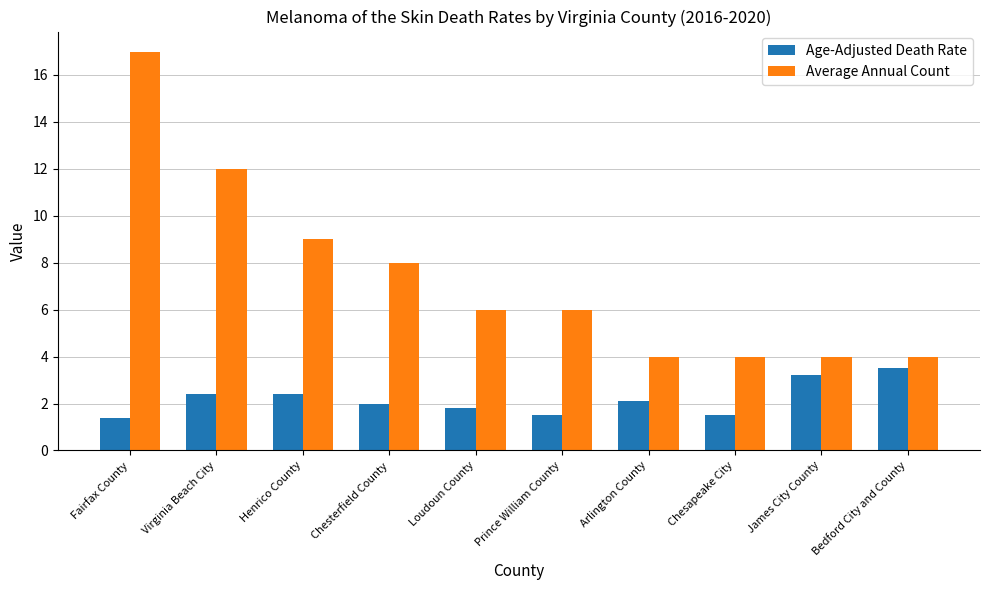

Reading left to right, what are all the values shown in this chart?

Age-Adjusted Death Rate: Fairfax County=1.4	Virginia Beach City=2.4	Henrico County=2.4	Chesterfield County=2.0	Loudoun County=1.8	Prince William County=1.5	Arlington County=2.1	Chesapeake City=1.5	James City County=3.2	Bedford City and County=3.5
Average Annual Count: Fairfax County=17.0	Virginia Beach City=12.0	Henrico County=9.0	Chesterfield County=8.0	Loudoun County=6.0	Prince William County=6.0	Arlington County=4.0	Chesapeake City=4.0	James City County=4.0	Bedford City and County=4.0